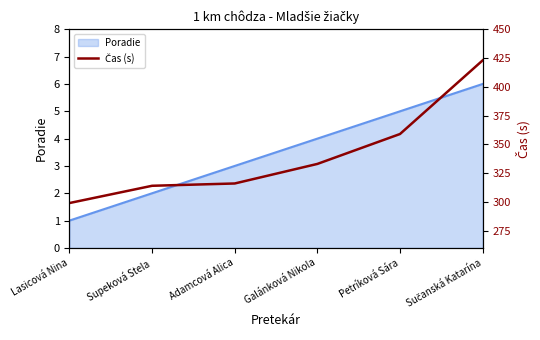

At which label does the data first exceed 333?

Petríková Sára